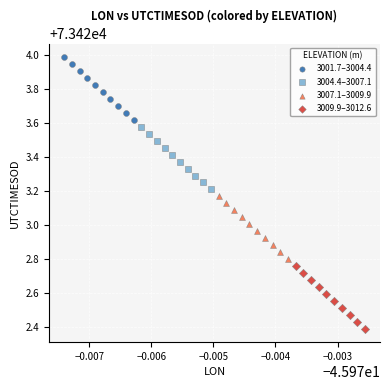

Which series contains the lowest Y value?

3009.9–3012.6